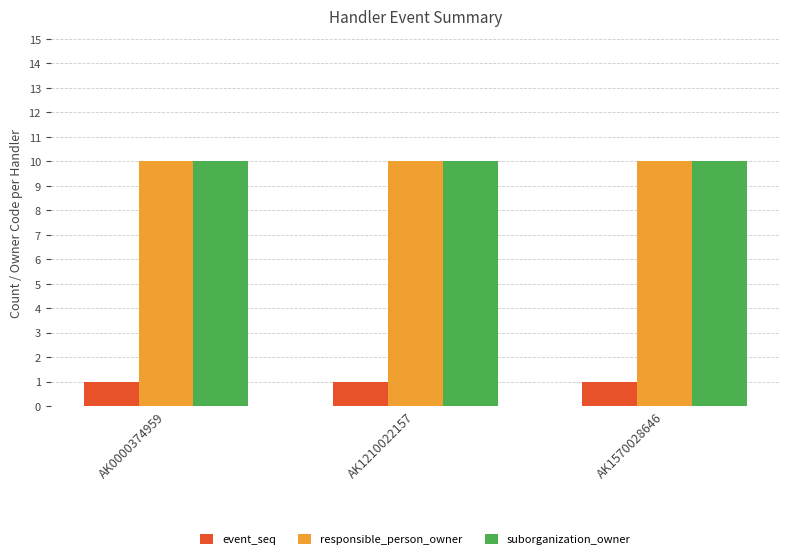

How many bars are there in total?

9